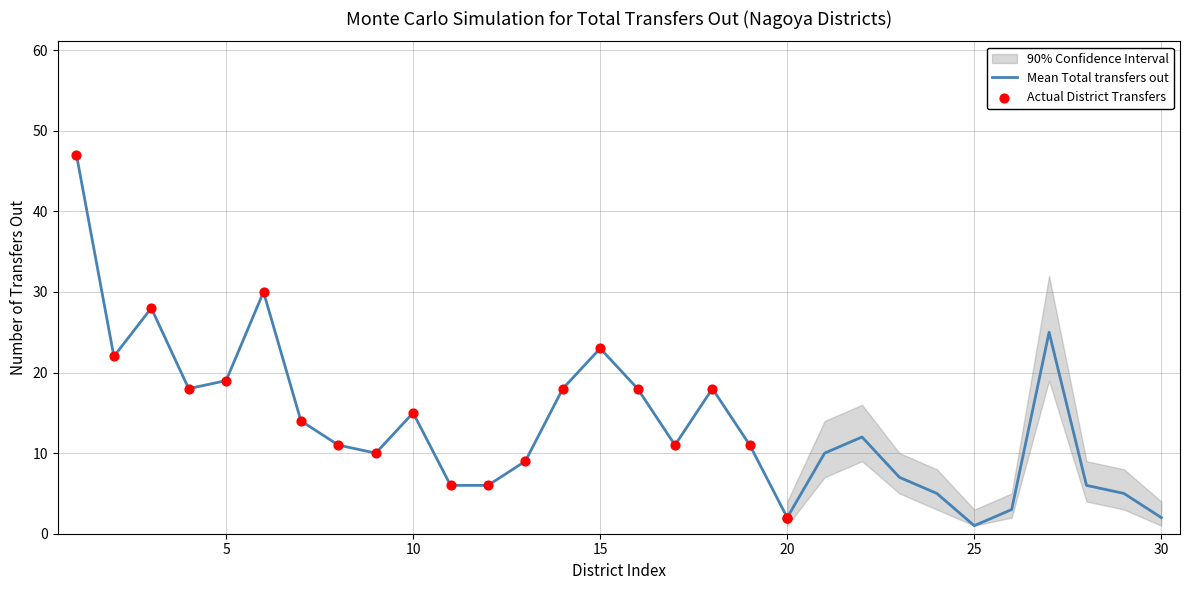

What is the maximum value for Mean Total transfers out?

47